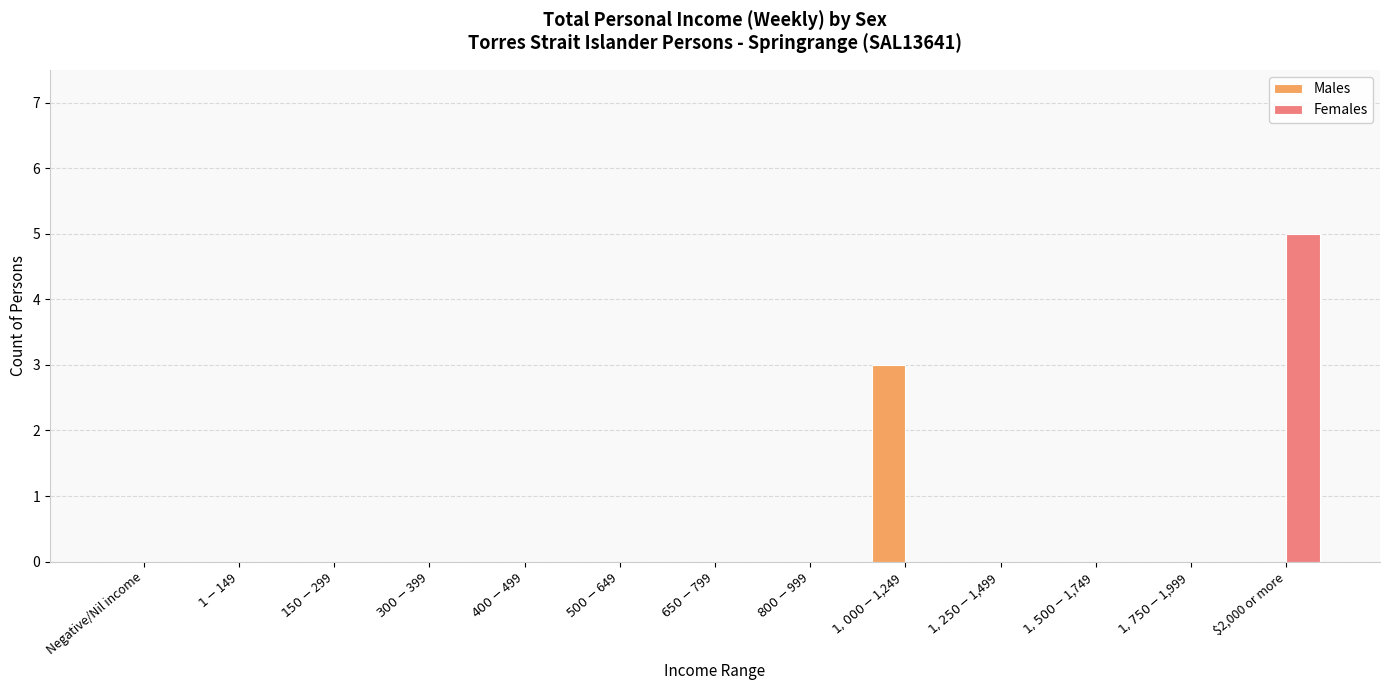

What is the maximum value shown in the chart?

5